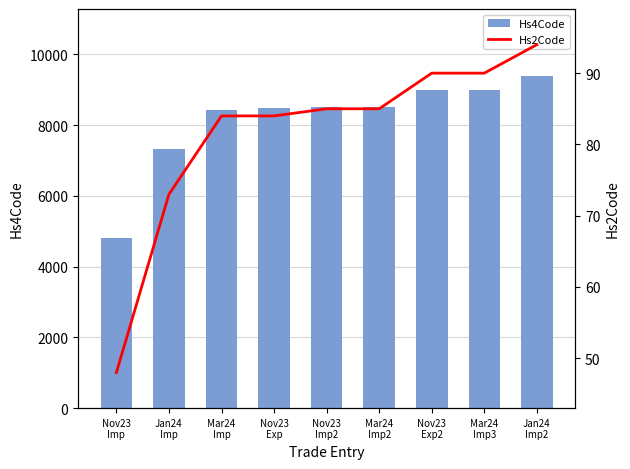

Which label corresponds to the smallest value in the chart?

Nov23
Imp